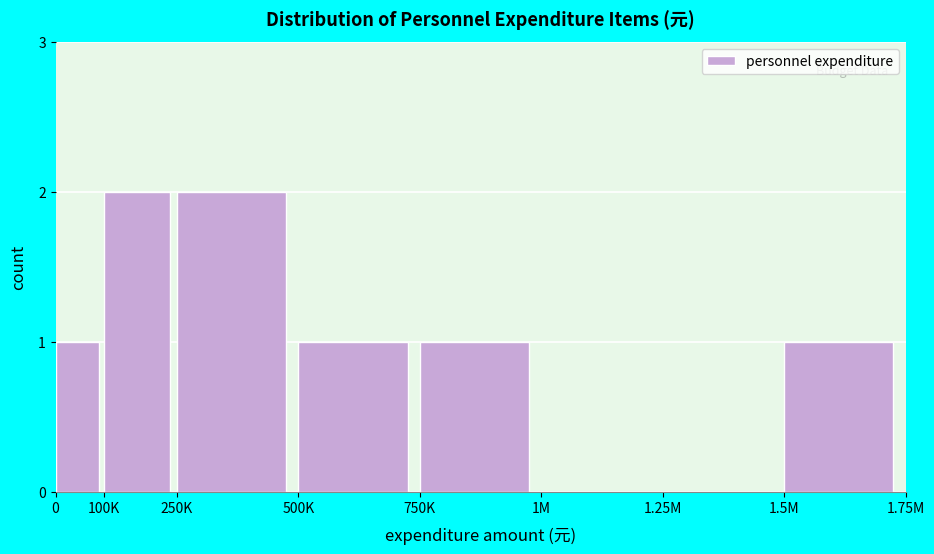

Reading left to right, extract all data points from this chart.

0=1	100K=2	250K=2	500K=1	750K=1	1M=0	1.25M=0	1.5M=1